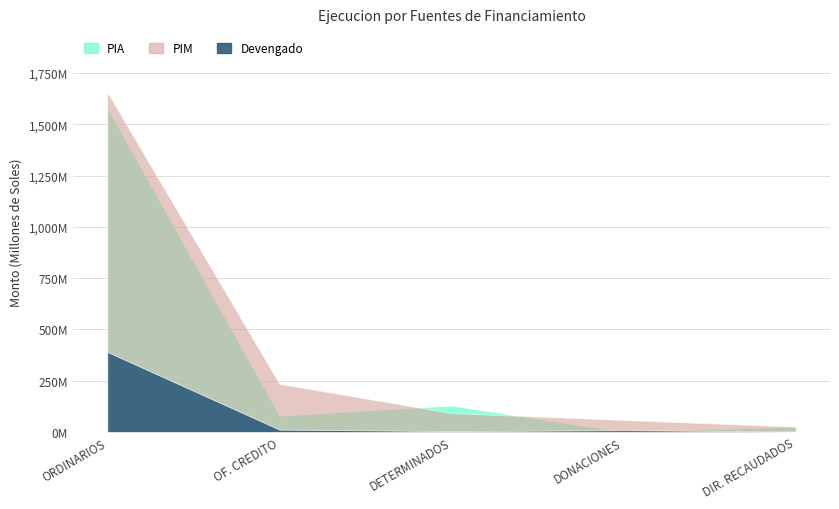

What is the sum of the Devengado values at 1: ORDINARIOS and 5: DETERMINADOS?

394863726